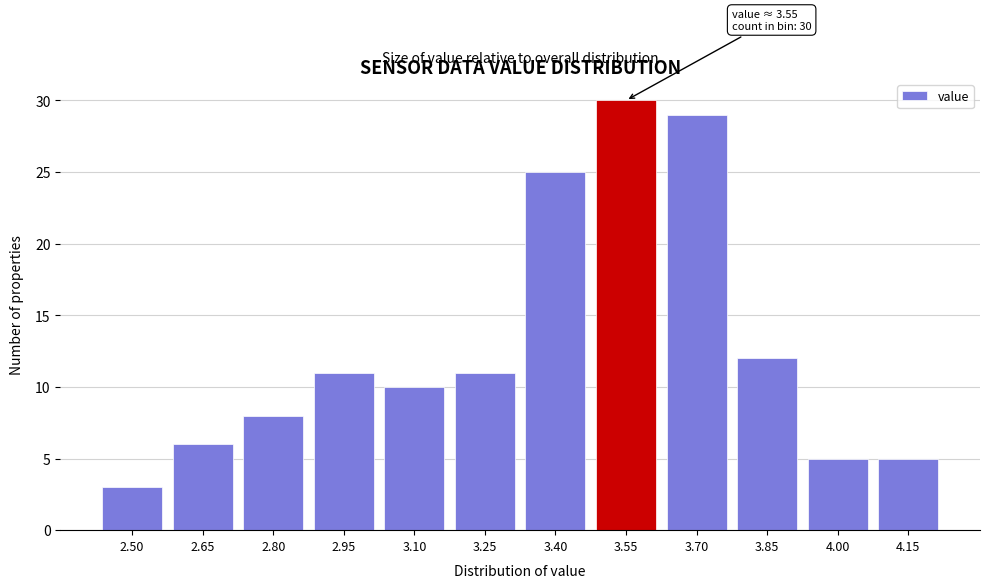

Reading left to right, extract all data points from this chart.

3	6	8	11	10	11	25	30	29	12	5	5